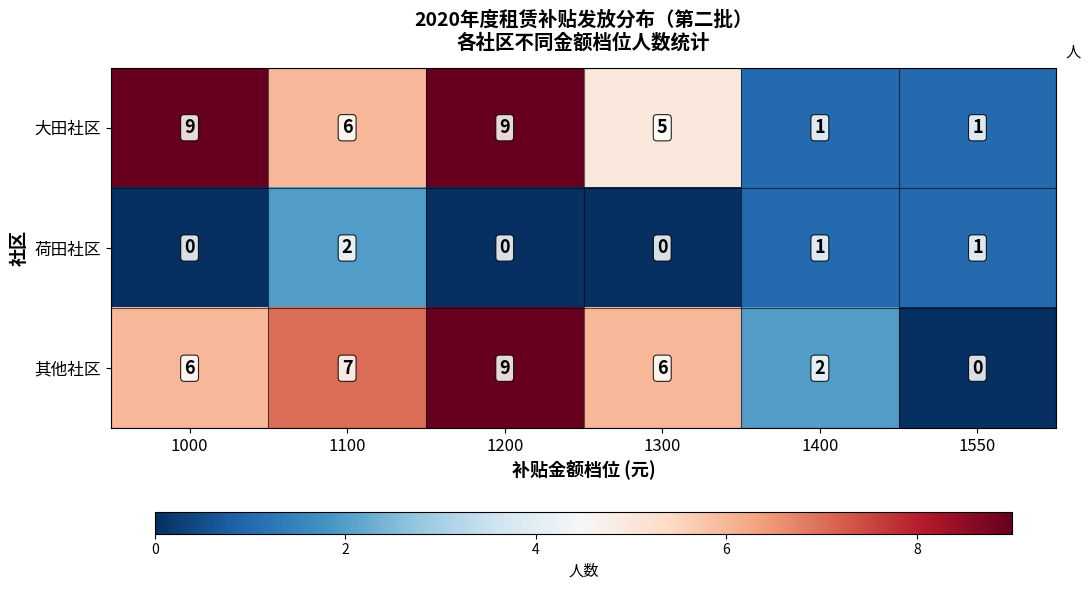

What is the maximum value shown in the chart?

9